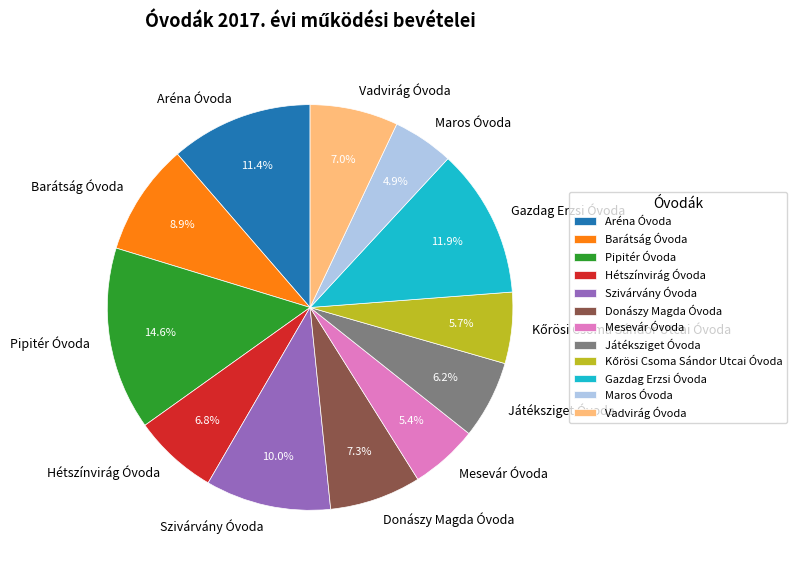

True or false: Aréna Óvoda accounts for 26% of the total.

False